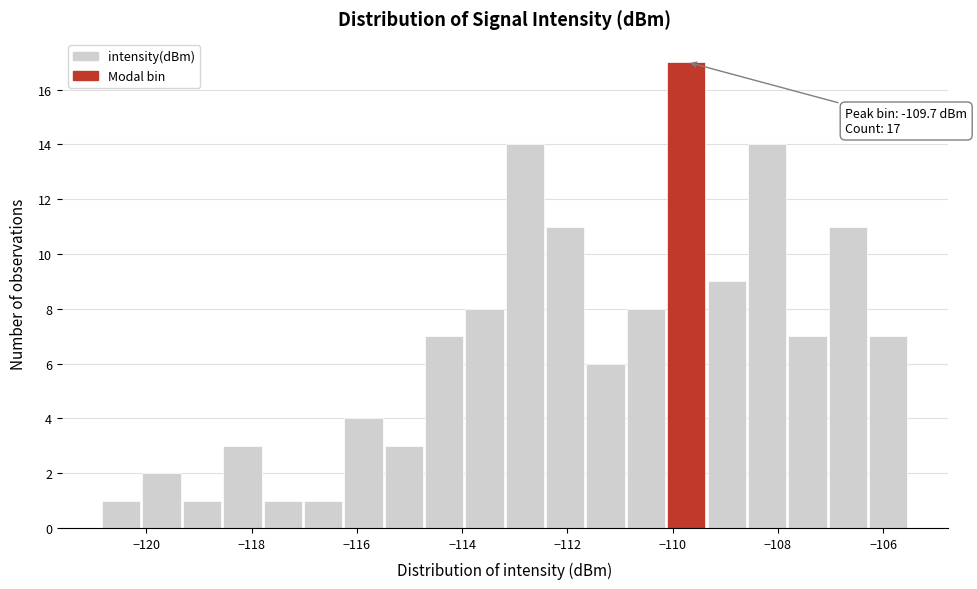

Around what value on the x-axis is the tallest bar? Give the approximate position of its centre, as read against the axis.

-109.8